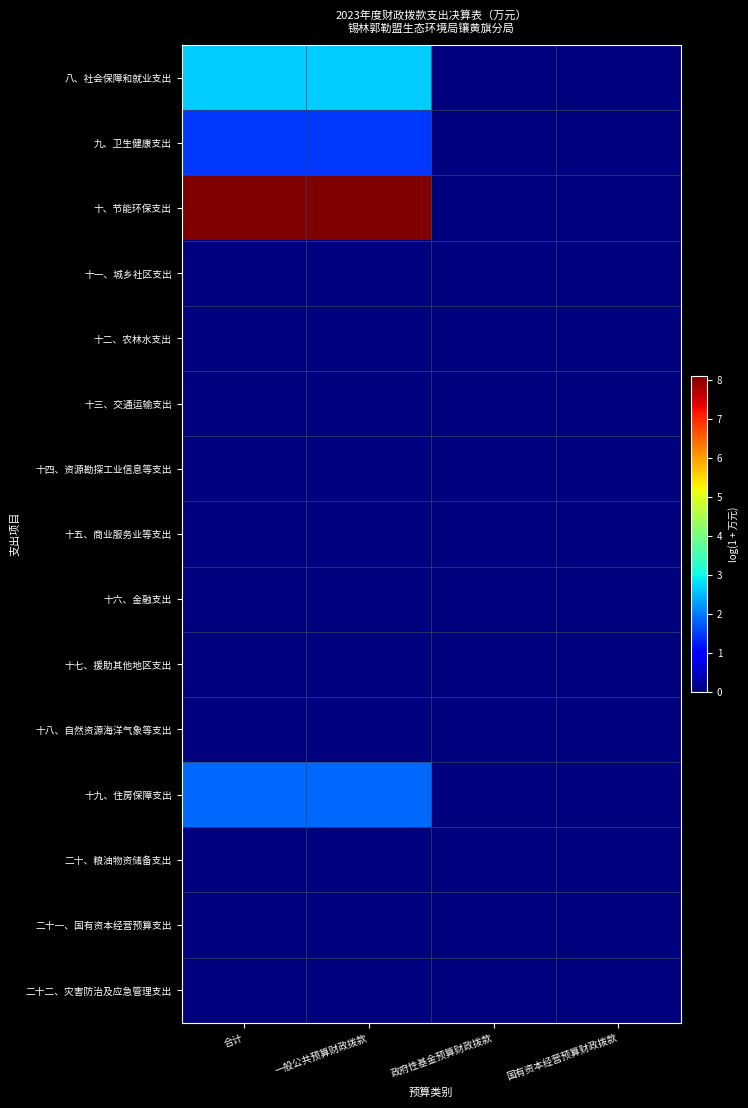

Reading left to right, extract all data points from this chart.

八、社会保障和就业支出: 合计=2.6	一般公共预算财政拨款=2.6	政府性基金预算财政拨款=0.0	国有资本经营预算财政拨款=0.0
九、卫生健康支出: 合计=1.5	一般公共预算财政拨款=1.5	政府性基金预算财政拨款=0.0	国有资本经营预算财政拨款=0.0
十、节能环保支出: 合计=8.1	一般公共预算财政拨款=8.1	政府性基金预算财政拨款=0.0	国有资本经营预算财政拨款=0.0
十一、城乡社区支出: 合计=0.0	一般公共预算财政拨款=0.0	政府性基金预算财政拨款=0.0	国有资本经营预算财政拨款=0.0
十二、农林水支出: 合计=0.0	一般公共预算财政拨款=0.0	政府性基金预算财政拨款=0.0	国有资本经营预算财政拨款=0.0
十三、交通运输支出: 合计=0.0	一般公共预算财政拨款=0.0	政府性基金预算财政拨款=0.0	国有资本经营预算财政拨款=0.0
十四、资源勘探工业信息等支出: 合计=0.0	一般公共预算财政拨款=0.0	政府性基金预算财政拨款=0.0	国有资本经营预算财政拨款=0.0
十五、商业服务业等支出: 合计=0.0	一般公共预算财政拨款=0.0	政府性基金预算财政拨款=0.0	国有资本经营预算财政拨款=0.0
十六、金融支出: 合计=0.0	一般公共预算财政拨款=0.0	政府性基金预算财政拨款=0.0	国有资本经营预算财政拨款=0.0
十七、援助其他地区支出: 合计=0.0	一般公共预算财政拨款=0.0	政府性基金预算财政拨款=0.0	国有资本经营预算财政拨款=0.0
十八、自然资源海洋气象等支出: 合计=0.0	一般公共预算财政拨款=0.0	政府性基金预算财政拨款=0.0	国有资本经营预算财政拨款=0.0
十九、住房保障支出: 合计=1.9	一般公共预算财政拨款=1.9	政府性基金预算财政拨款=0.0	国有资本经营预算财政拨款=0.0
二十、粮油物资储备支出: 合计=0.0	一般公共预算财政拨款=0.0	政府性基金预算财政拨款=0.0	国有资本经营预算财政拨款=0.0
二十一、国有资本经营预算支出: 合计=0.0	一般公共预算财政拨款=0.0	政府性基金预算财政拨款=0.0	国有资本经营预算财政拨款=0.0
二十二、灾害防治及应急管理支出: 合计=0.0	一般公共预算财政拨款=0.0	政府性基金预算财政拨款=0.0	国有资本经营预算财政拨款=0.0